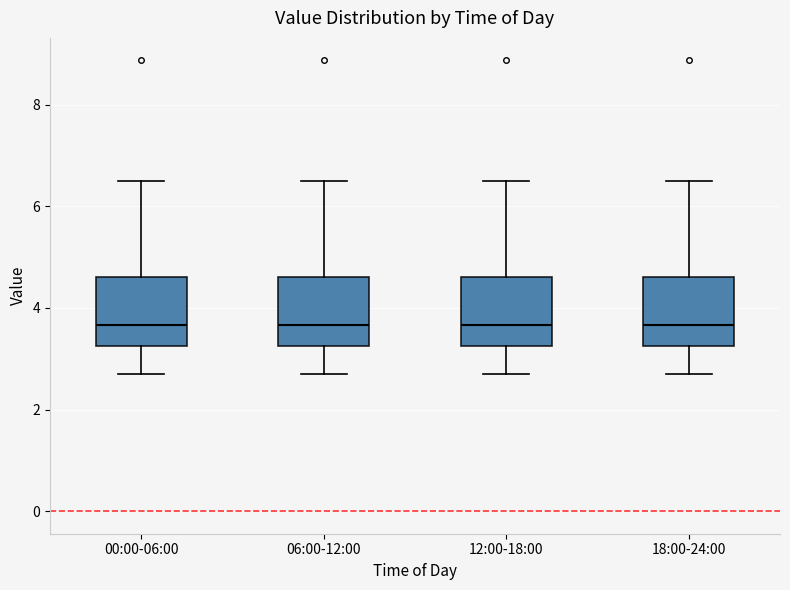

Reading left to right, transcribe this box plot: for each box, give where its median line is, the range the box spans, and where its two whiskers end, as read against the y-axis. The values are not printed on the chart, so give them approximately, as read against the axis.

00:00-06:00: median 3.6, box 3.2 to 4.6, whiskers 2.8 to 6.6
06:00-12:00: median 3.6, box 3.2 to 4.6, whiskers 2.8 to 6.6
12:00-18:00: median 3.6, box 3.2 to 4.6, whiskers 2.8 to 6.6
18:00-24:00: median 3.6, box 3.2 to 4.6, whiskers 2.8 to 6.6